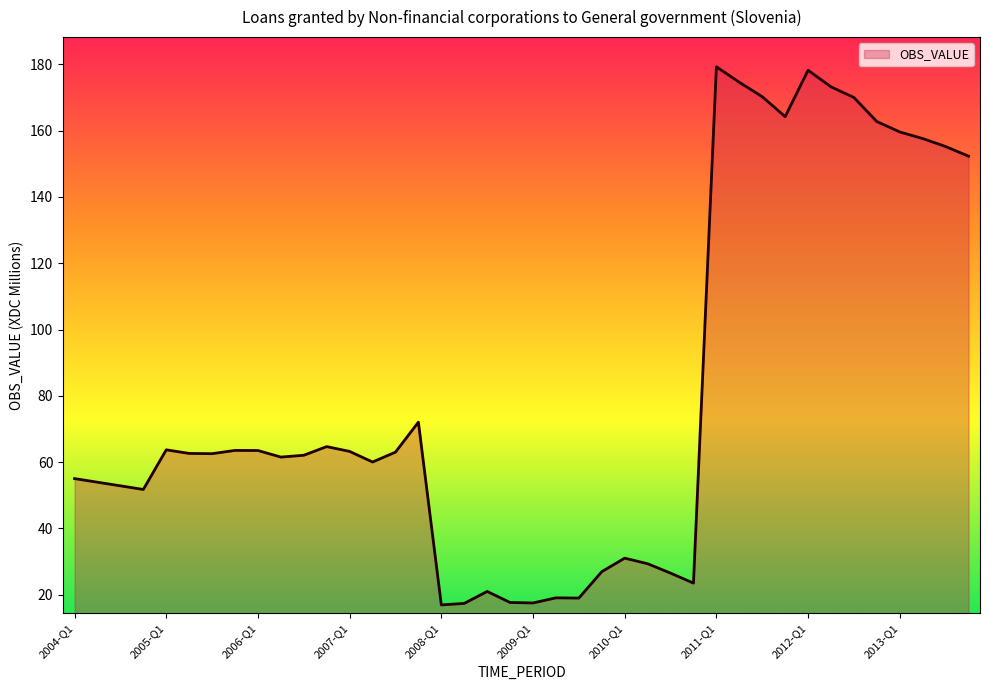

What is the difference between the maximum and minimum values?

162.3